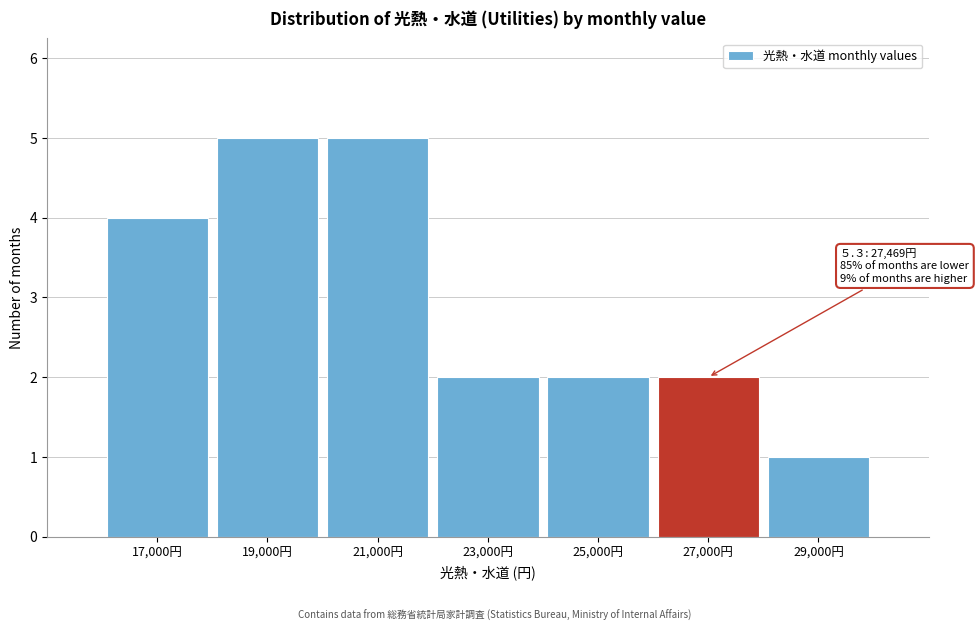

Reading right to left, extract all data points from this chart.

1	2	2	2	5	5	4